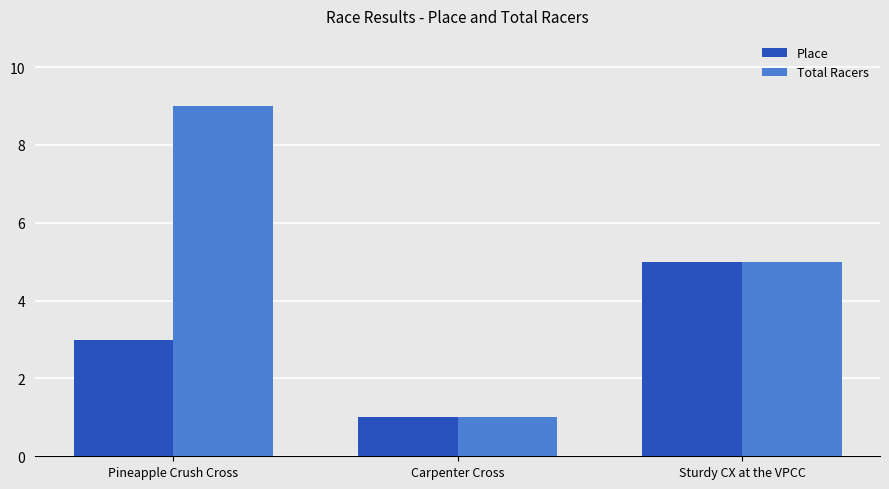

What is the label of the 3rd bar from the left?

Sturdy CX at the VPCC